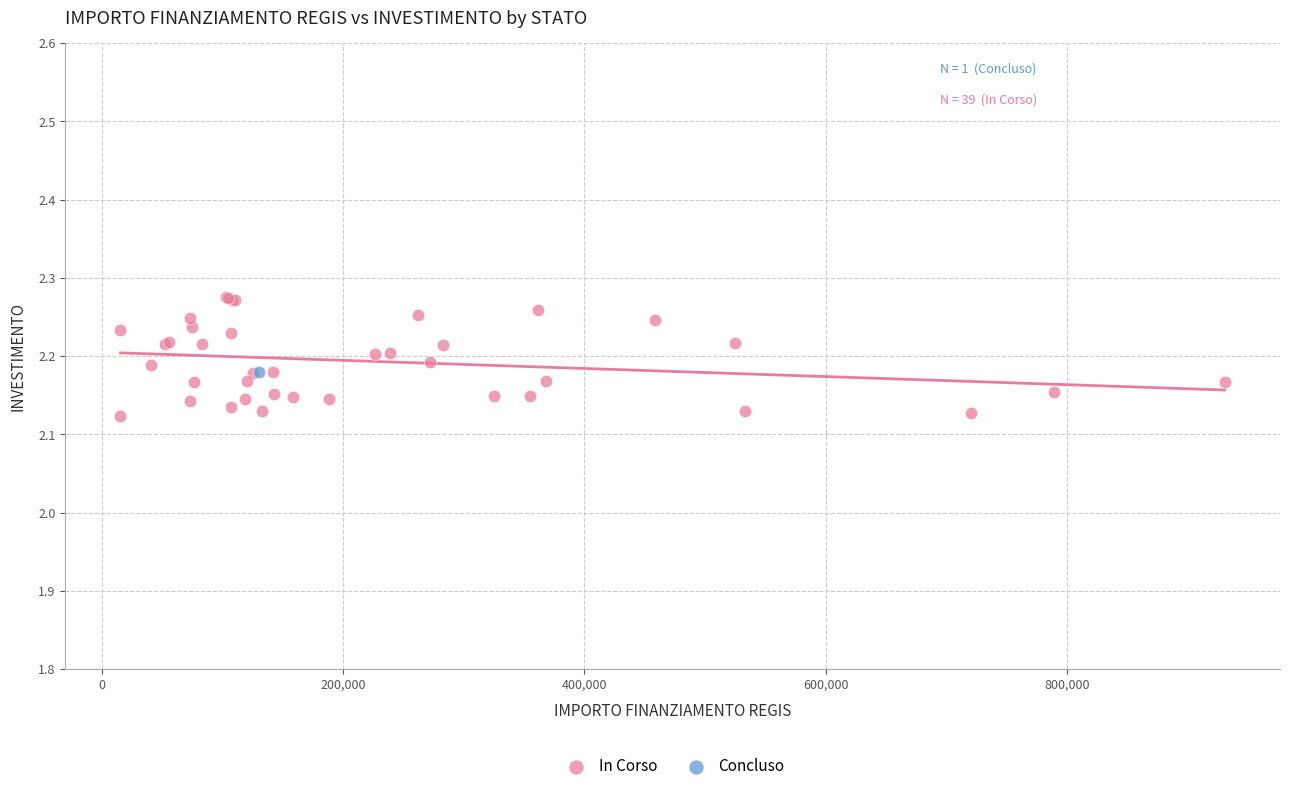

What are all the series names shown in the legend?

In Corso, Concluso